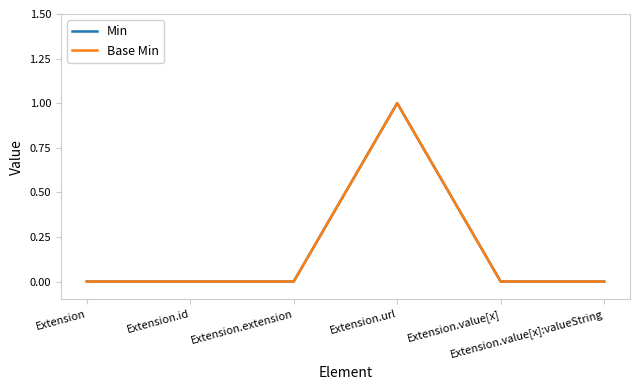

What is the highest value of the Base Min series?

1